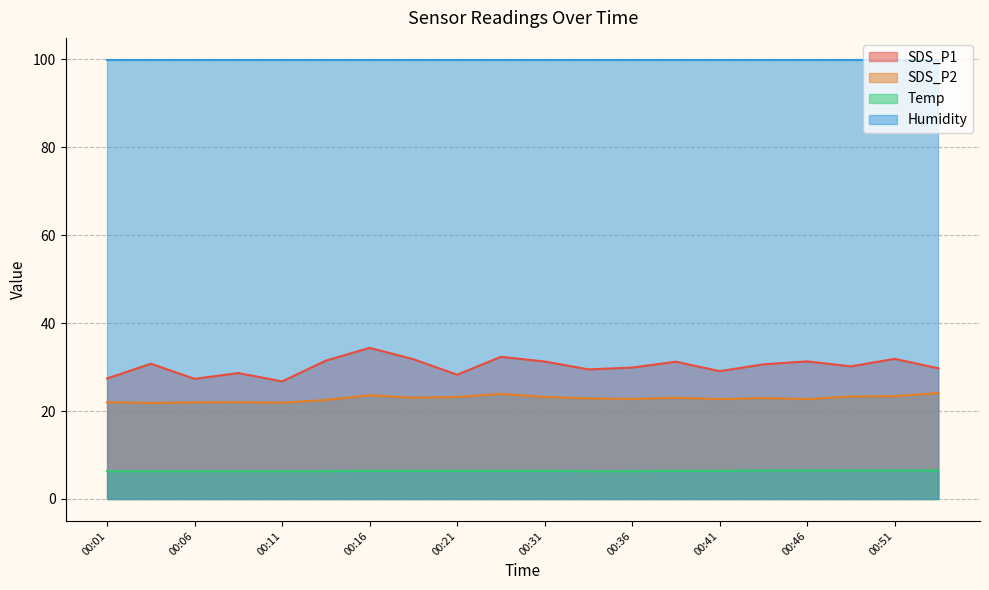

How many values in the SDS_P1 series exceed 30?

11